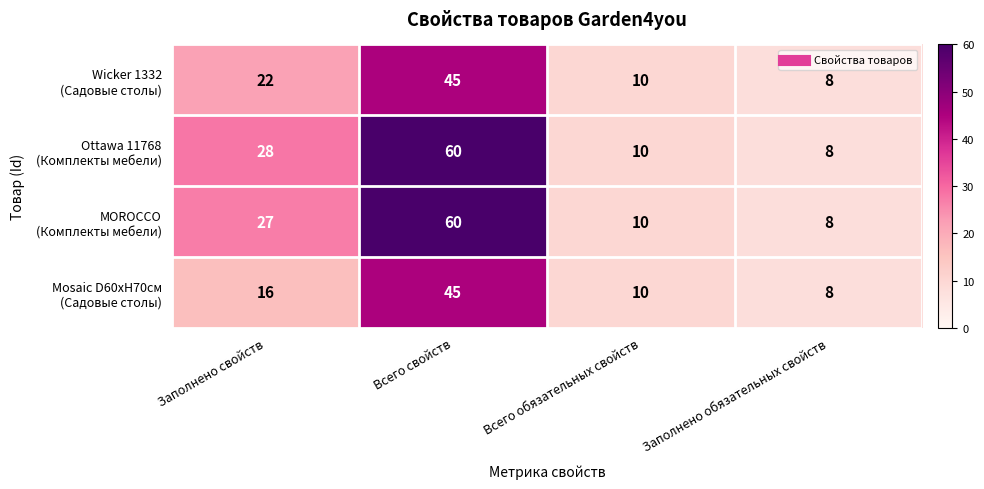

What is the total value across all series at Заполнено обязательных свойств?

32